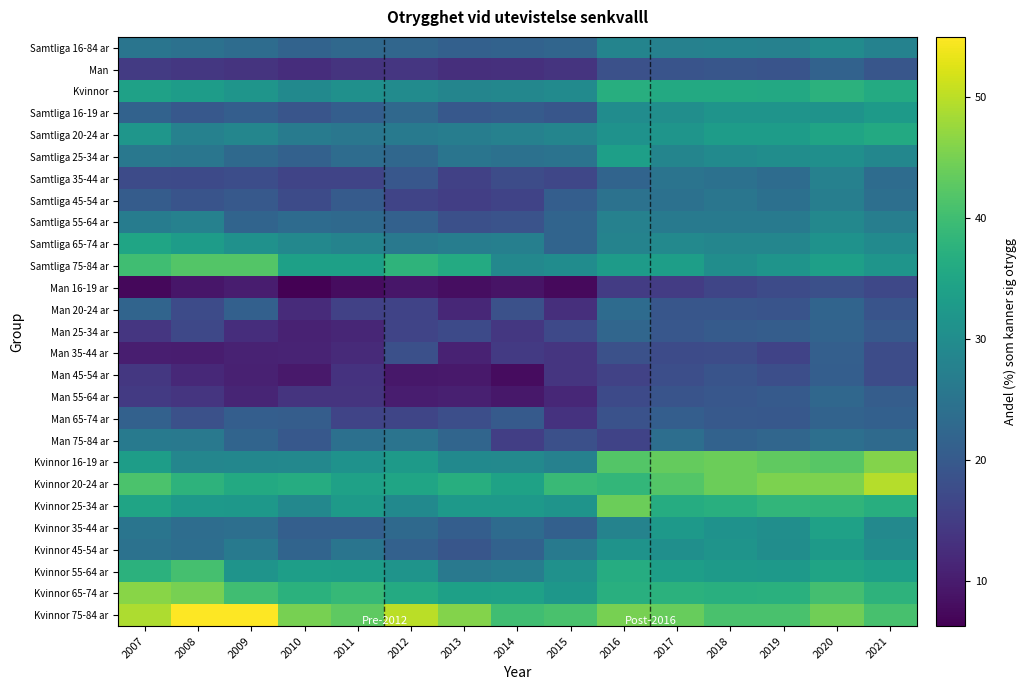

At how many categories does at least one series exceed 29?

15